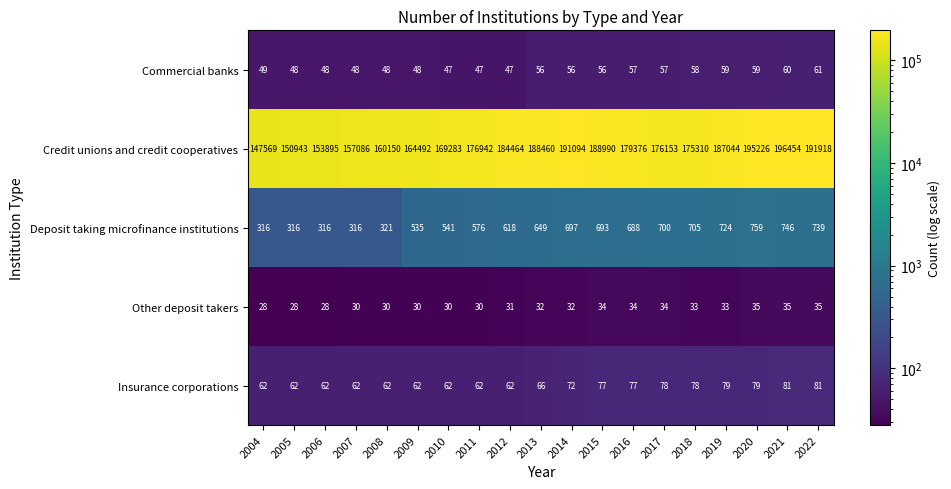

Read the Commercial banks value at 2010.

47